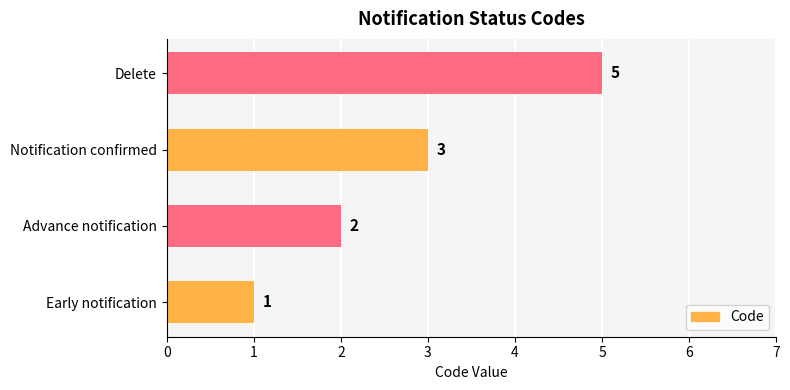

List the labels in order of value, smallest first.

Early notification, Advance notification, Notification confirmed, Delete